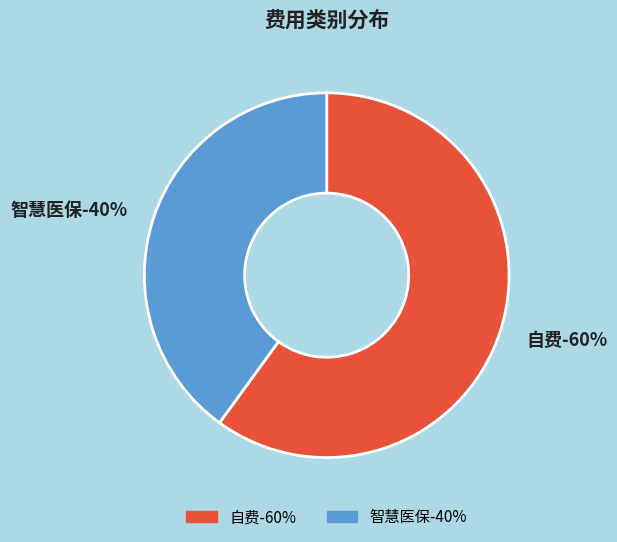

The 自费 slice represents 60% of the pie. True or false?

True